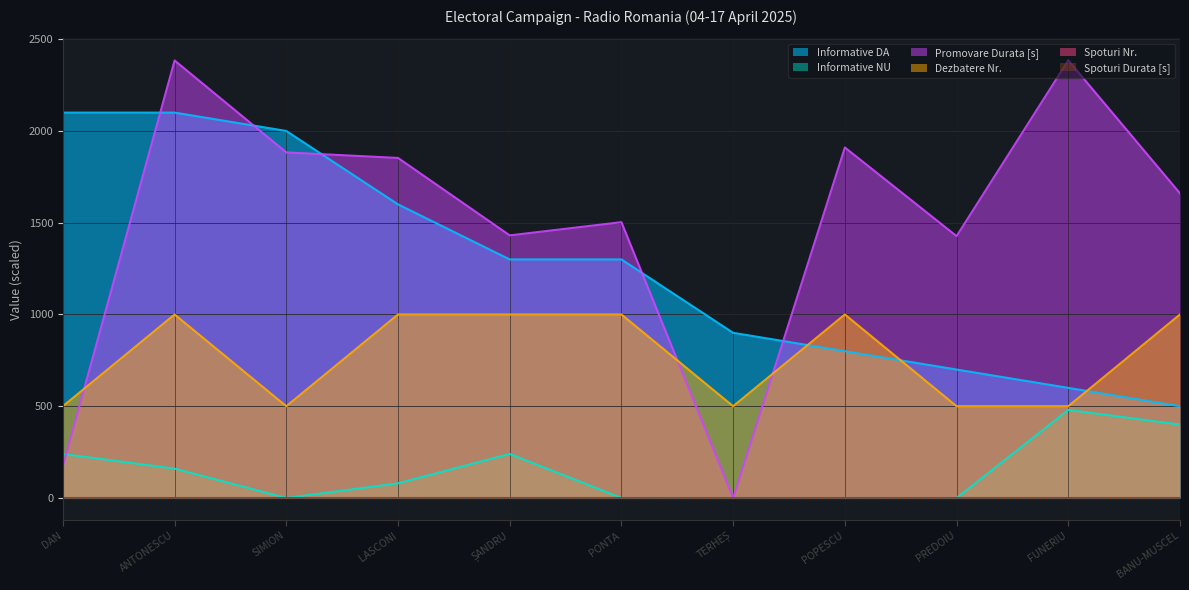

What is the difference between the maximum and second lowest values in the Promovare Durata [s] series?

2210